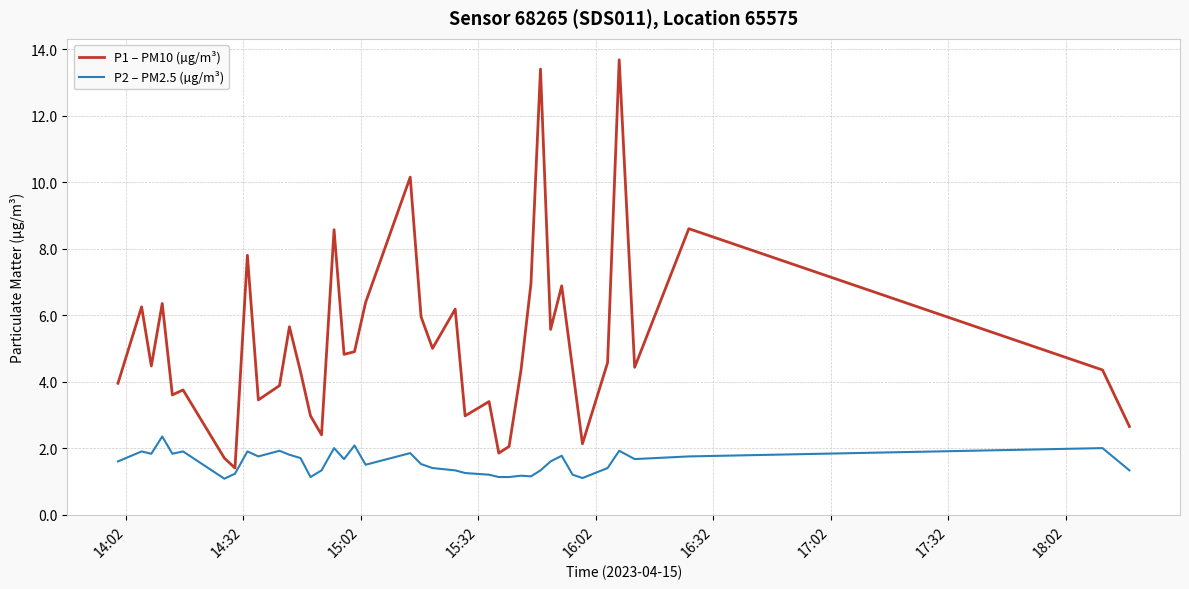

Rank the series by their average value, from lowest to highest.

P2 – PM2.5 (µg/m³), P1 – PM10 (µg/m³)